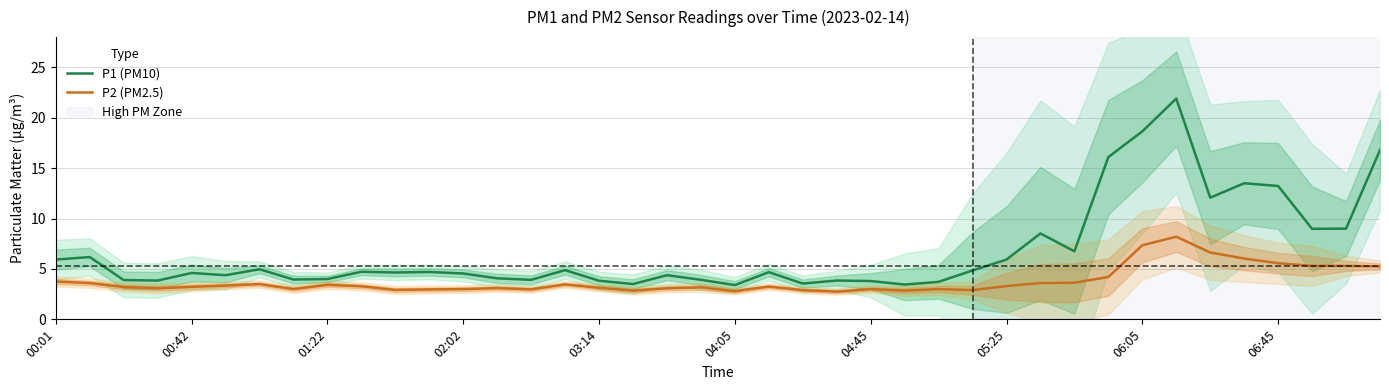

What is the sum of all P1 (PM10) values?

271.6